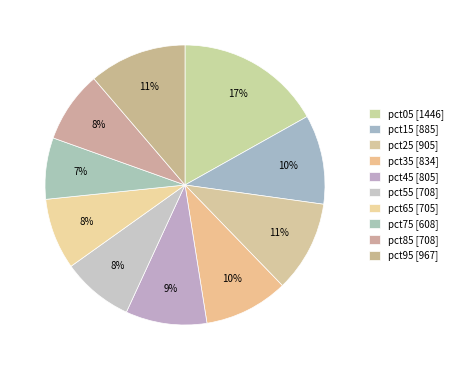

Is it true that pct15 is 4% of the pie?

False